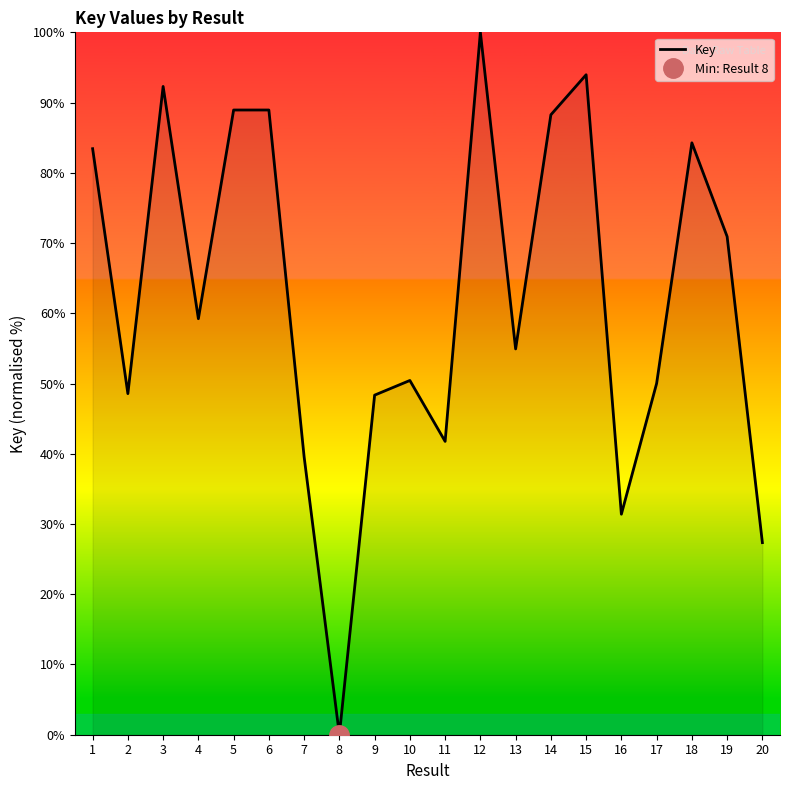

How many points are higher than both their immediate neighbors (excluding endpoints)?

6